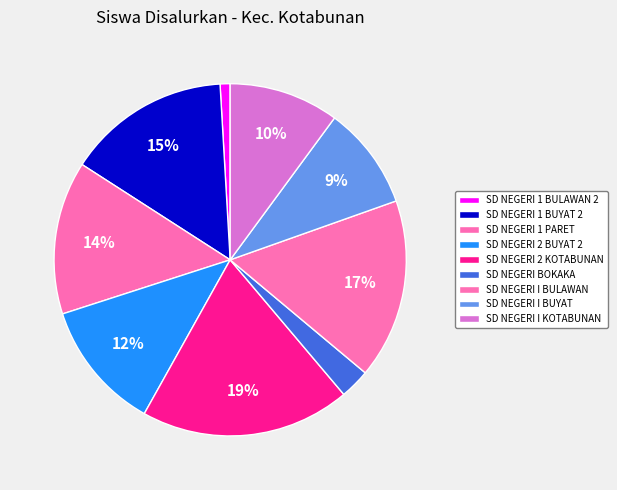

To the nearest percent, what is the combined percentage of SD NEGERI 2 KOTABUNAN and SD NEGERI I BULAWAN?

36%